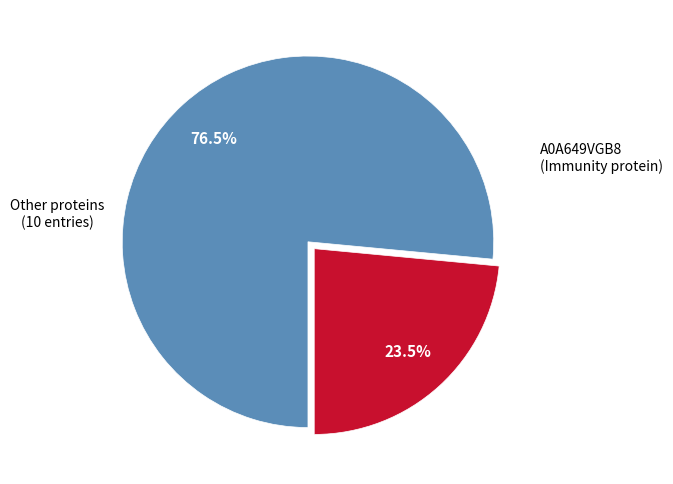

Is there a majority slice in this chart?

Yes